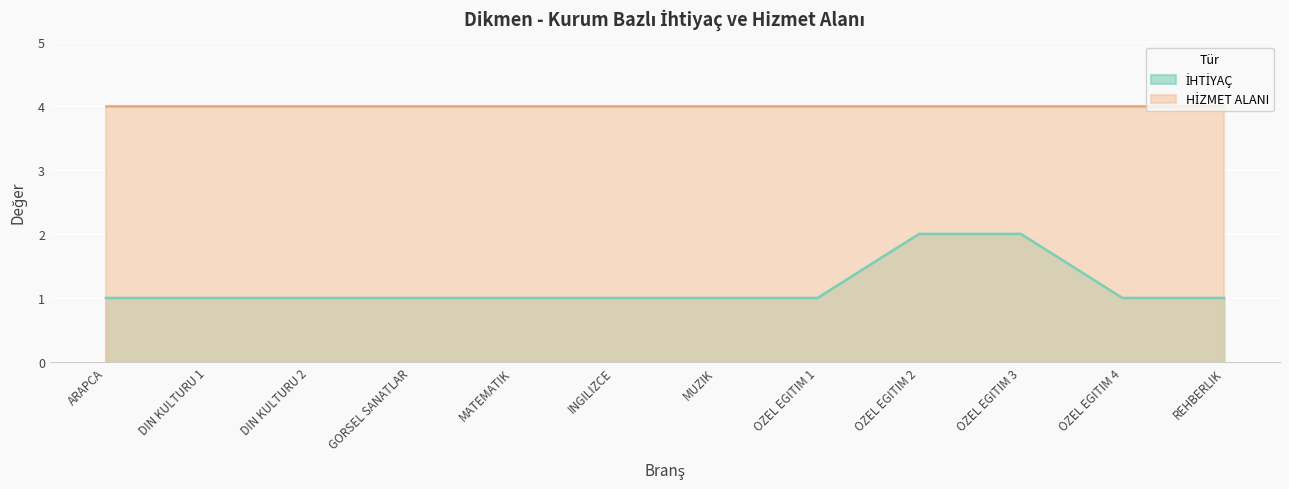

What is the difference between the maximum and minimum values?

1